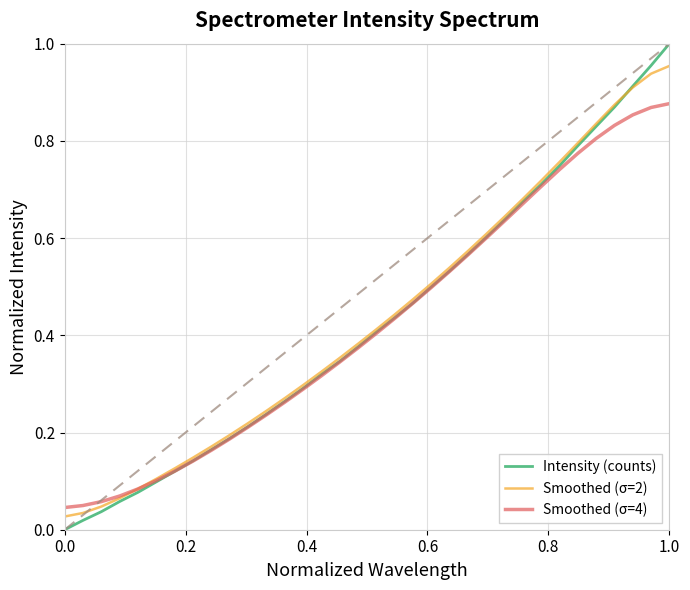

List the series in order of their peak value, highest first.

Intensity (counts), Smoothed (σ=2), Smoothed (σ=4)